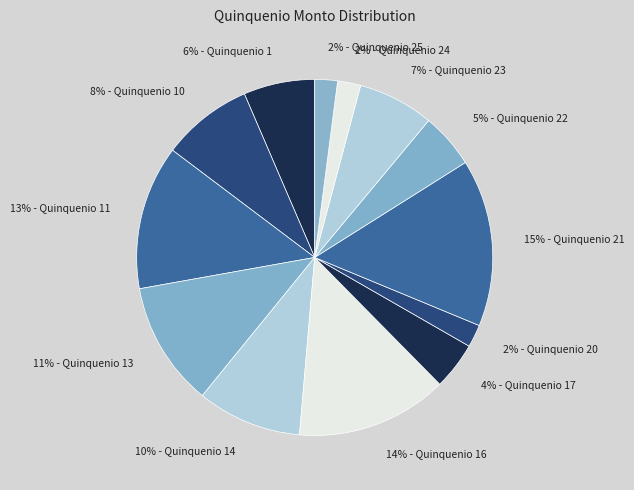

Rank the categories by value from lowest to highest.

Quinquenio 20, Quinquenio 25, Quinquenio 24, Quinquenio 17, Quinquenio 22, Quinquenio 1, Quinquenio 23, Quinquenio 10, Quinquenio 14, Quinquenio 13, Quinquenio 11, Quinquenio 16, Quinquenio 21